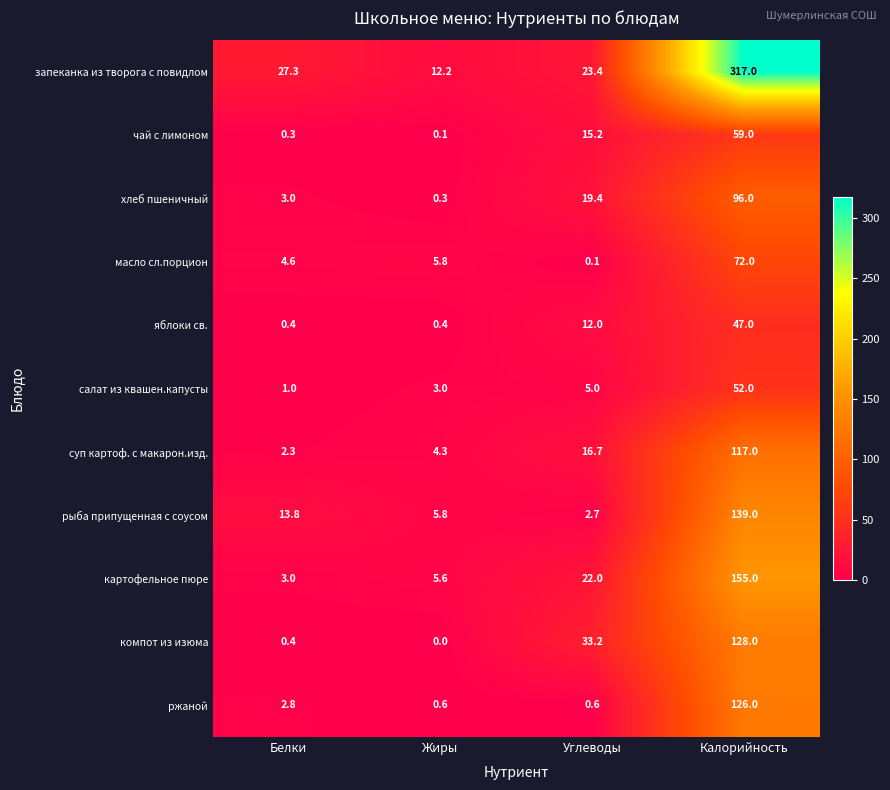

What is the total value across all series at Калорийность?

1308.0